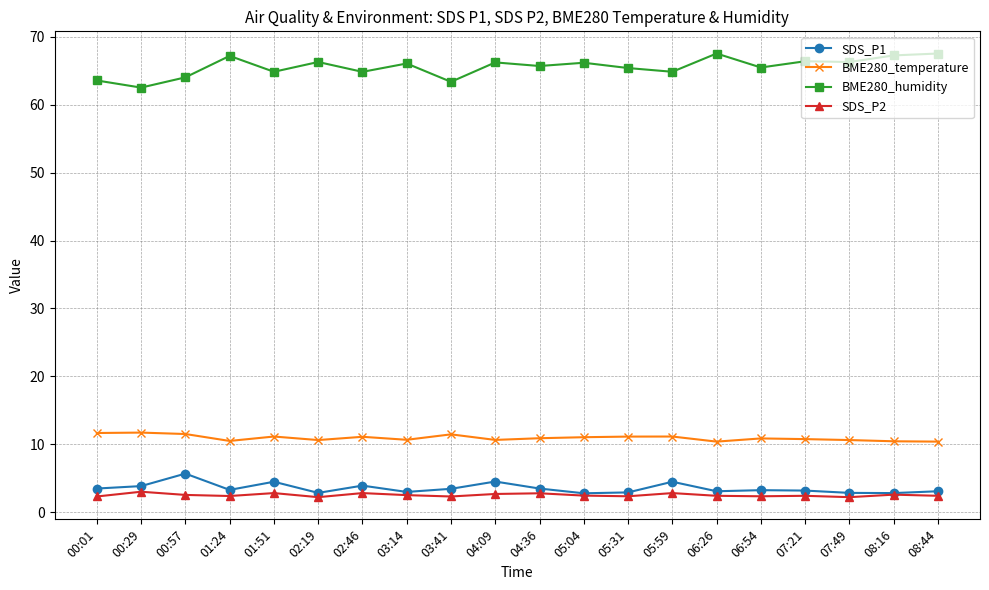

What is the value of the BME280_temperature point at the 11th from the left?

10.9